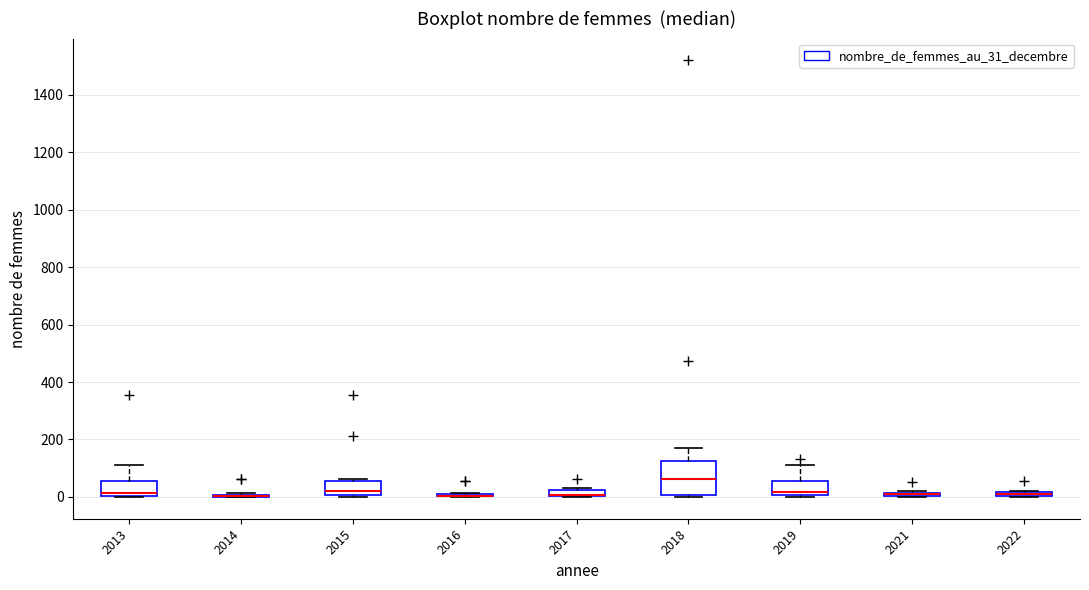

Comparing the boxes themselves (not the whiskers), which one is the tallest?

2018